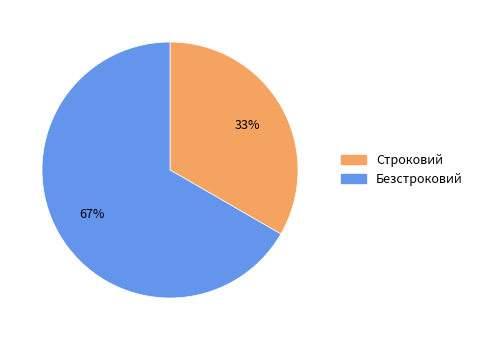

Count the number of slices in the pie.

2